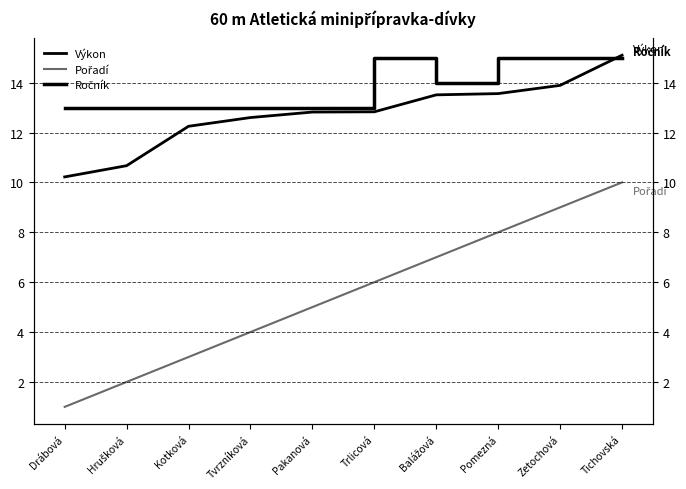

How many times do Ročník and Výkon cross each other?

1